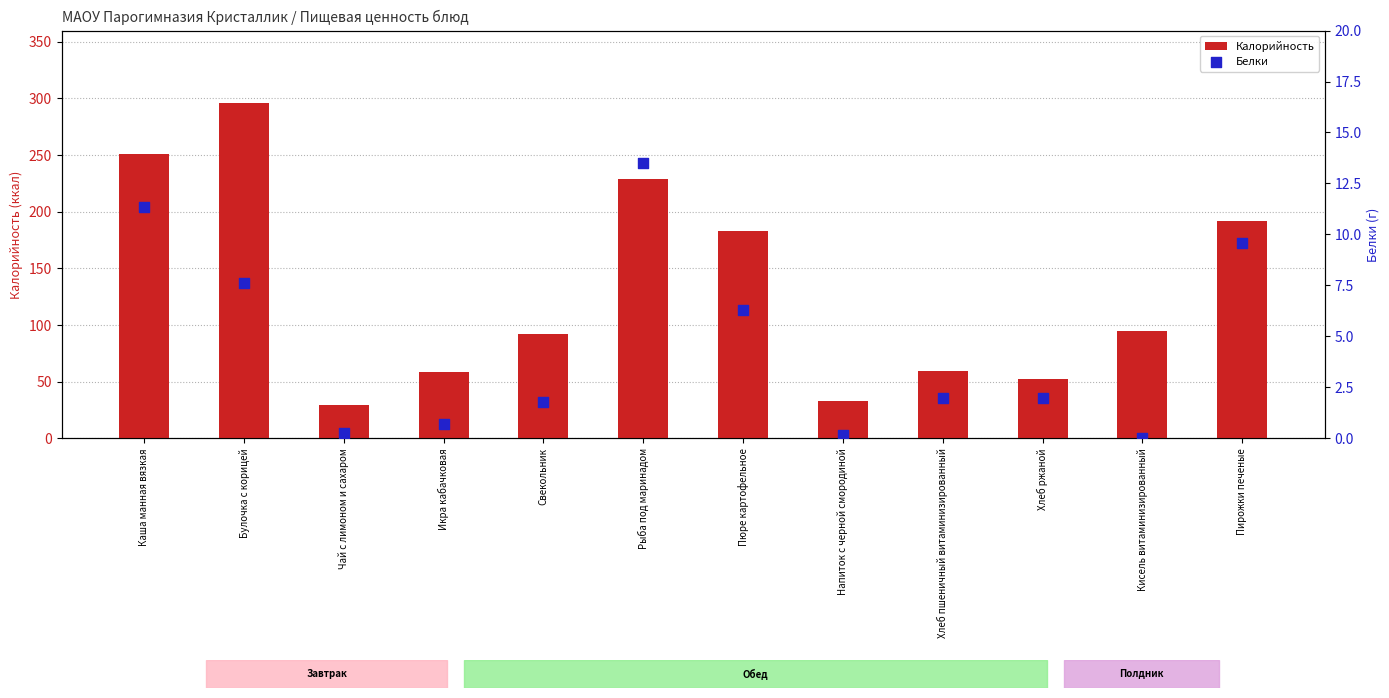

What is the total value across all series at Чай с лимоном и сахаром?

30.0